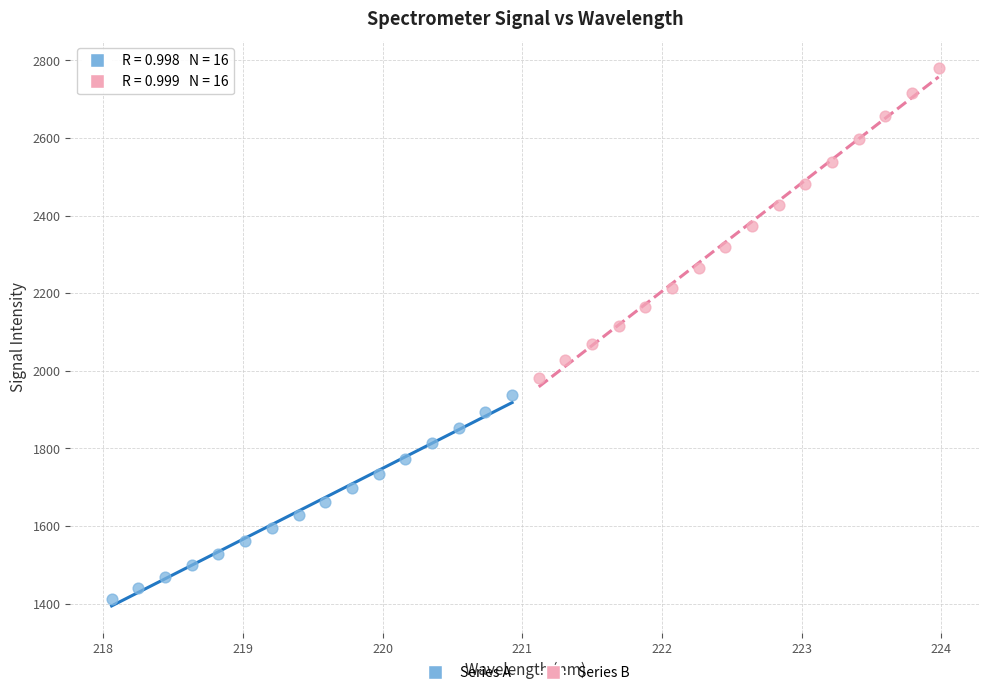

Which series reaches the maximum Y coordinate?

Series B